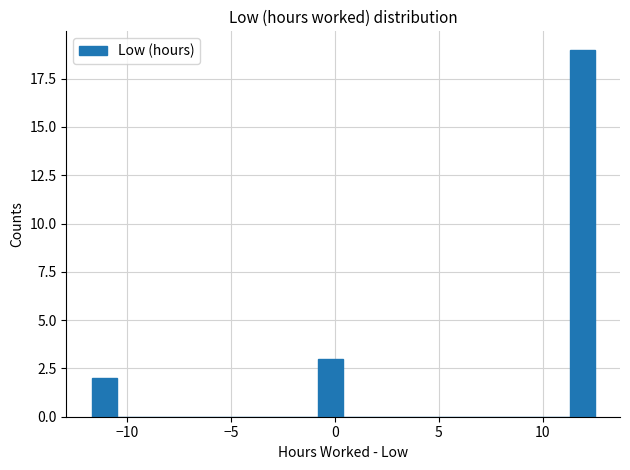

Around what value on the x-axis is the tallest bar? Give the approximate position of its centre, as read against the axis.

12.0